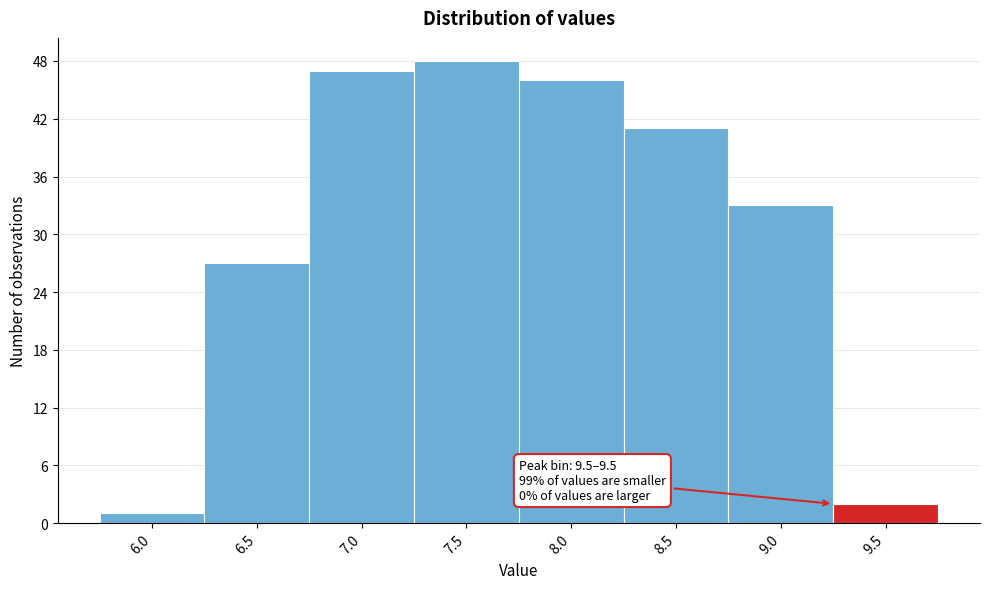

Reading left to right, extract all data points from this chart.

6.0=1	6.5=27	7.0=47	7.5=48	8.0=46	8.5=41	9.0=33	9.5=2